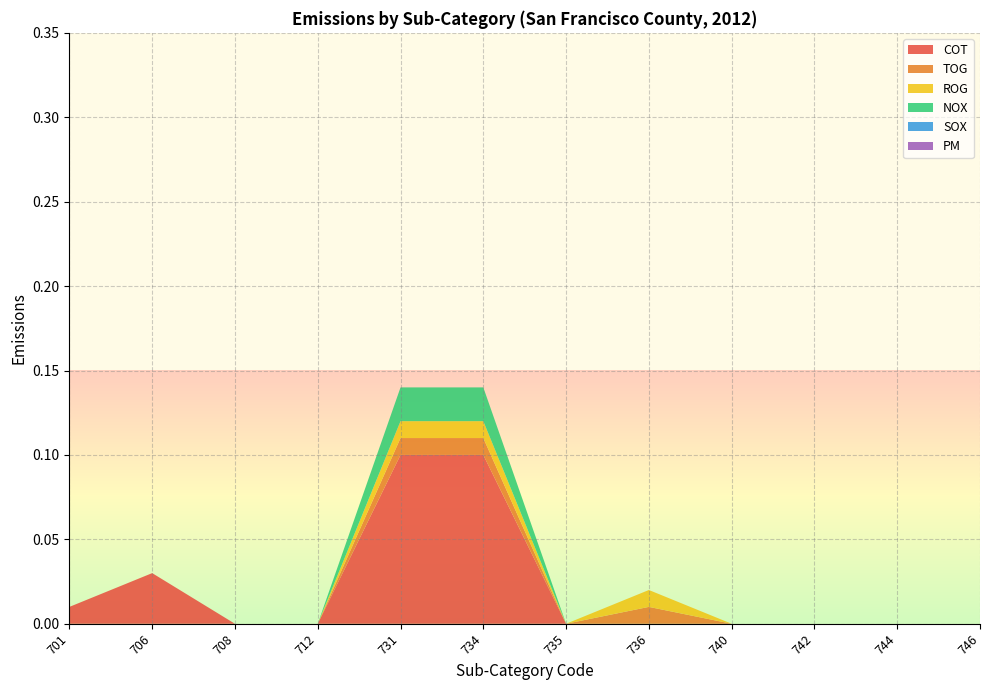

Reading left to right, list all the values displayed in this chart.

COT: 0.0	0.0	0.0	0.0	0.1	0.1	0.0	0.0	0.0	0.0	0.0	0.0
TOG: 0.0	0.0	0.0	0.0	0.0	0.0	0.0	0.0	0.0	0.0	0.0	0.0
ROG: 0.0	0.0	0.0	0.0	0.0	0.0	0.0	0.0	0.0	0.0	0.0	0.0
NOX: 0.0	0.0	0.0	0.0	0.0	0.0	0.0	0.0	0.0	0.0	0.0	0.0
SOX: 0.0	0.0	0.0	0.0	0.0	0.0	0.0	0.0	0.0	0.0	0.0	0.0
PM: 0.0	0.0	0.0	0.0	0.0	0.0	0.0	0.0	0.0	0.0	0.0	0.0